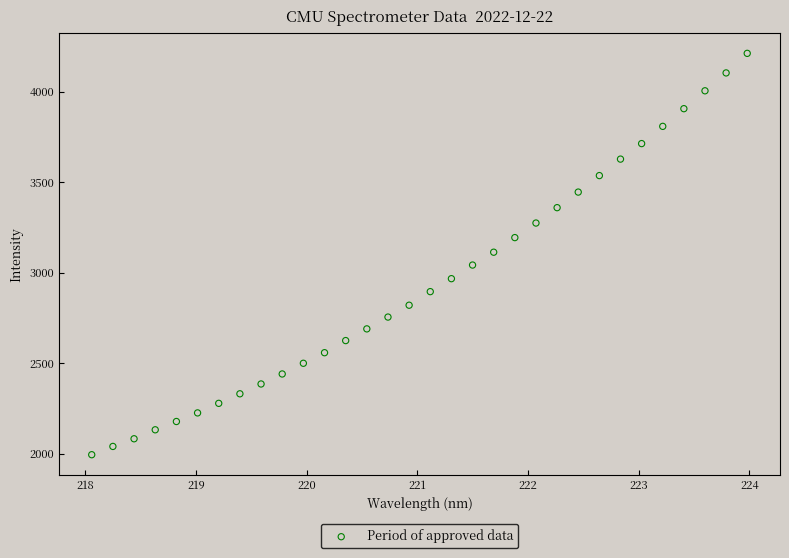

What is the range of Y values (max minus min)?

2217.5